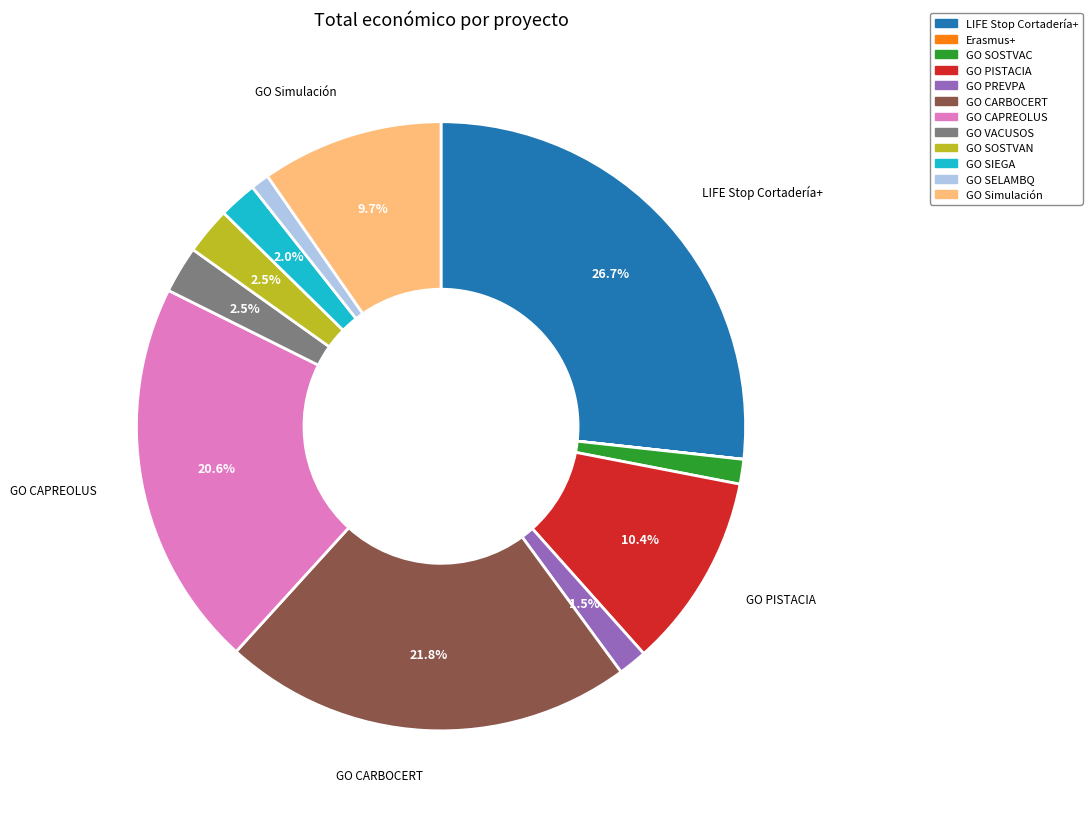

Does any single category account for the majority?

No